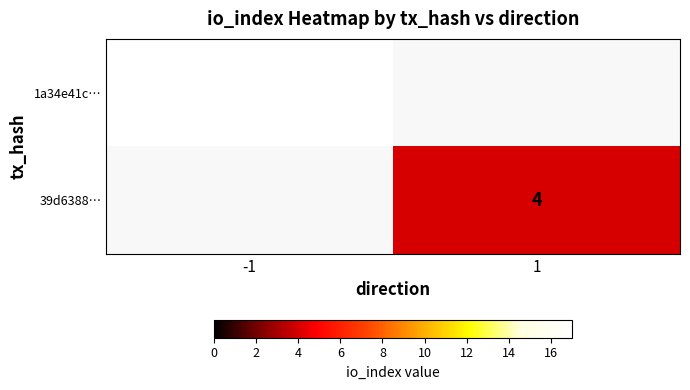

Is it true that 39d6388… equals 6 at 1?

False